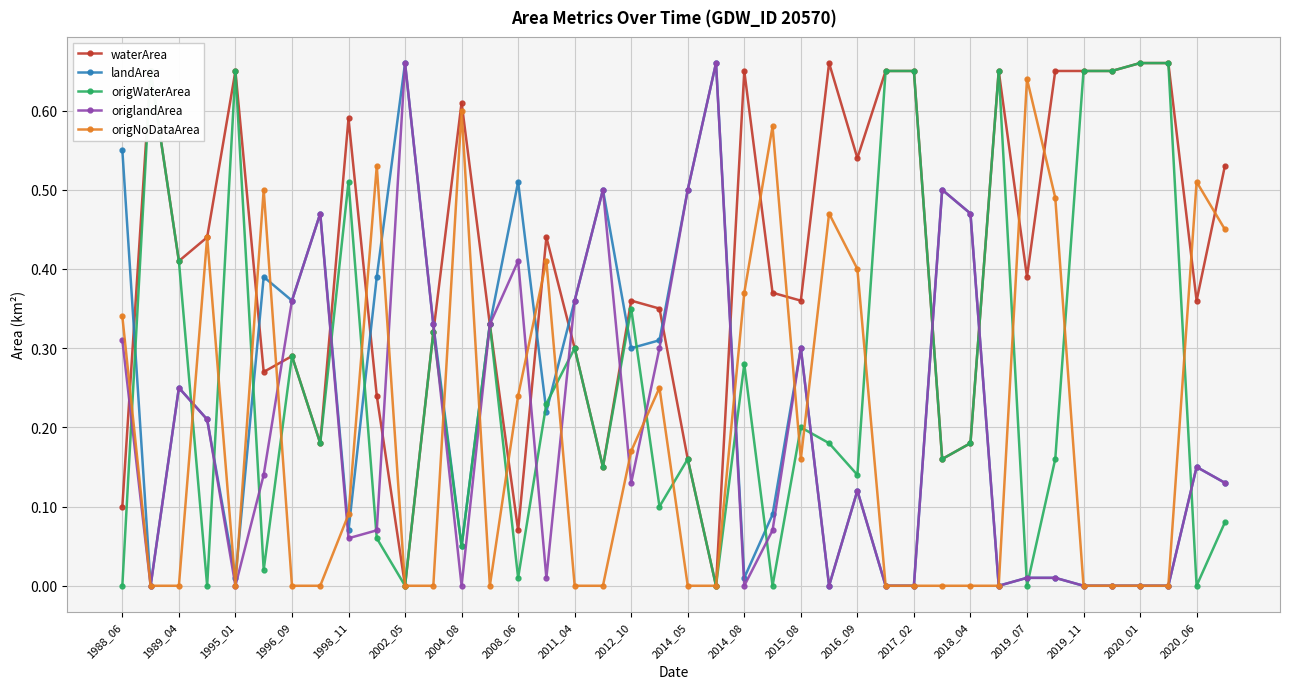

How many distinct data groups are displayed?

5